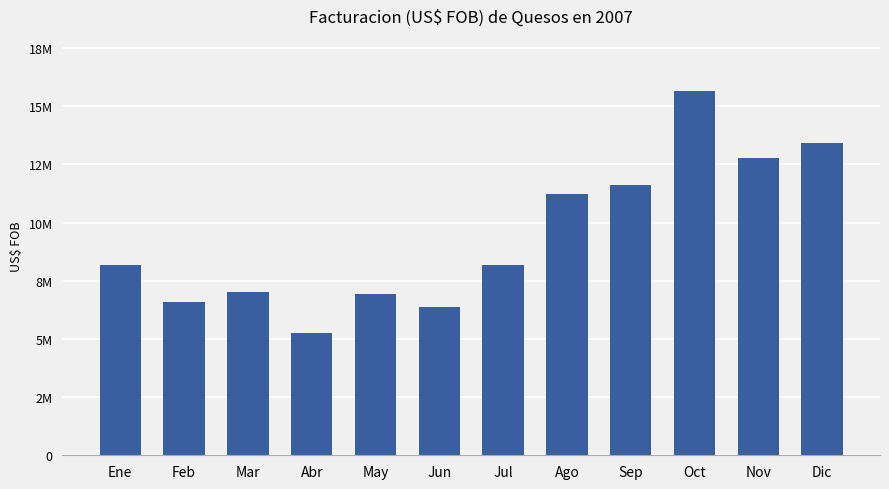

What is the difference between the values at Nov and Dic?

646930.9